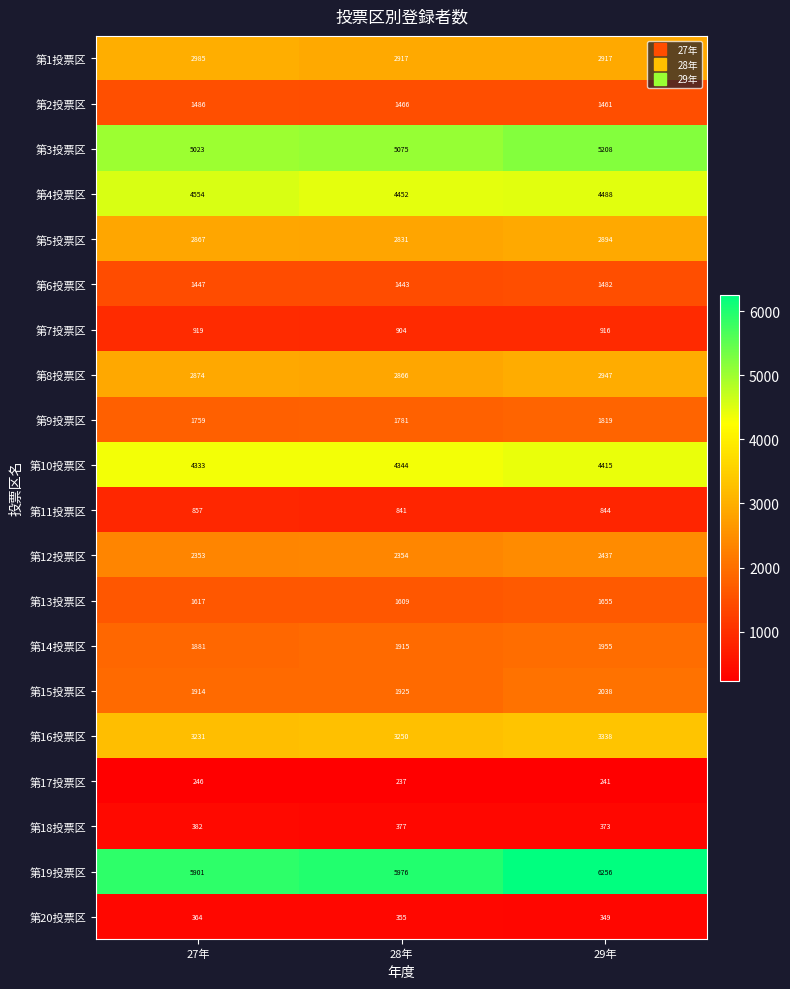

How many data points in 第8投票区 are less than 2874?

1